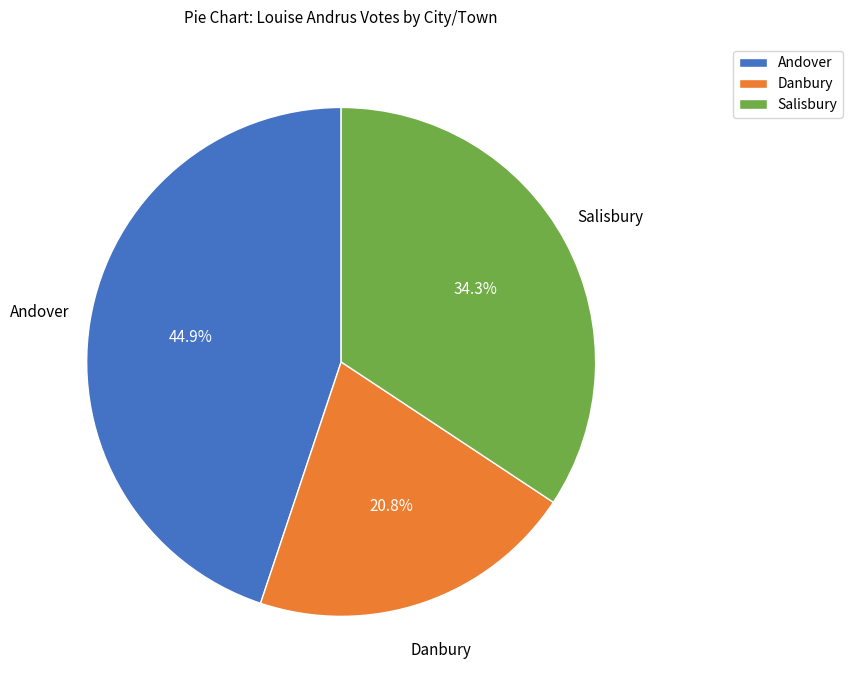

Do Danbury and Salisbury together represent more than half of the pie?

Yes